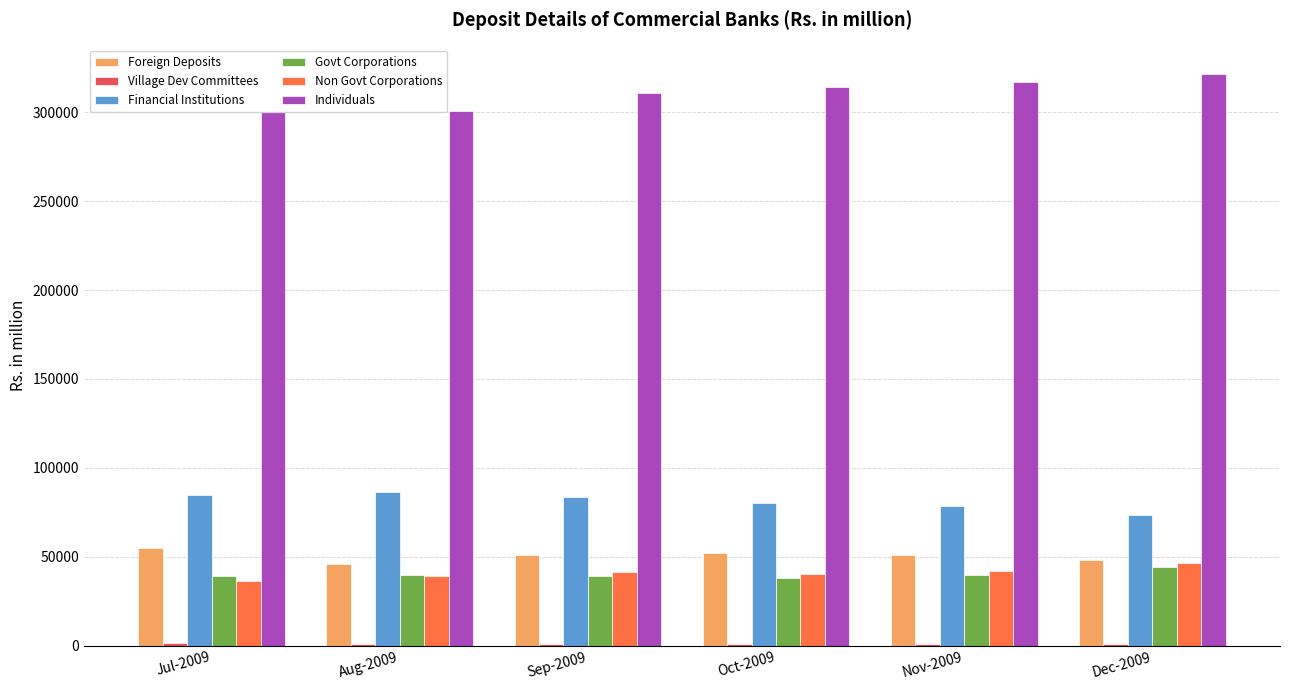

At which label does Govt Corporations first exceed 39580?

Aug-2009